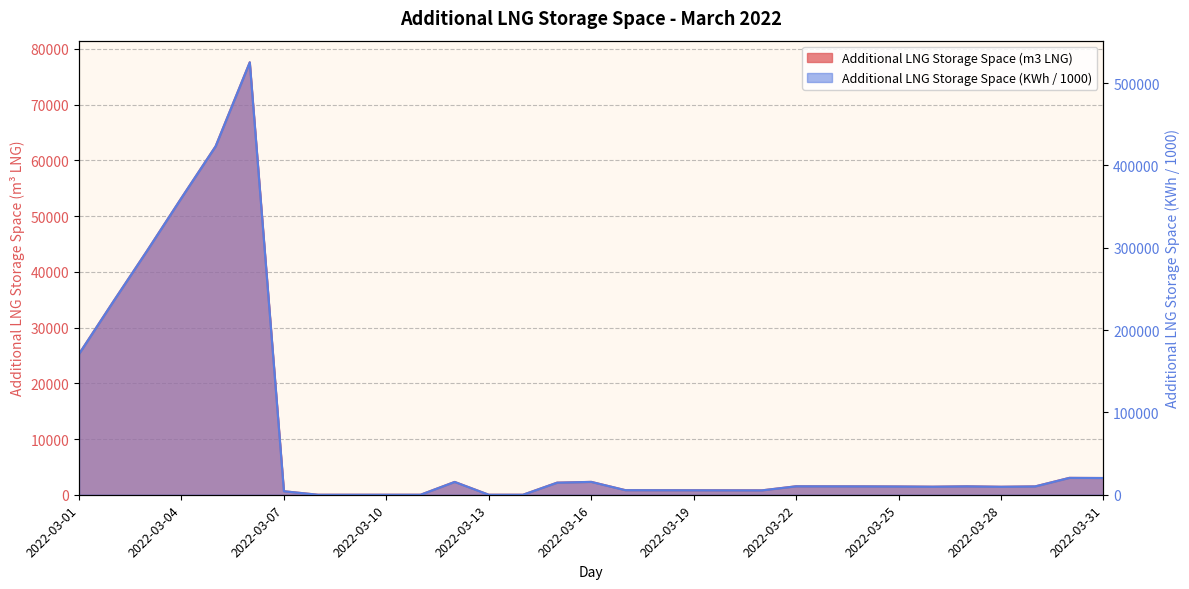

What is the highest value of the Additional LNG Storage Space (m3 LNG) series?

77590.0